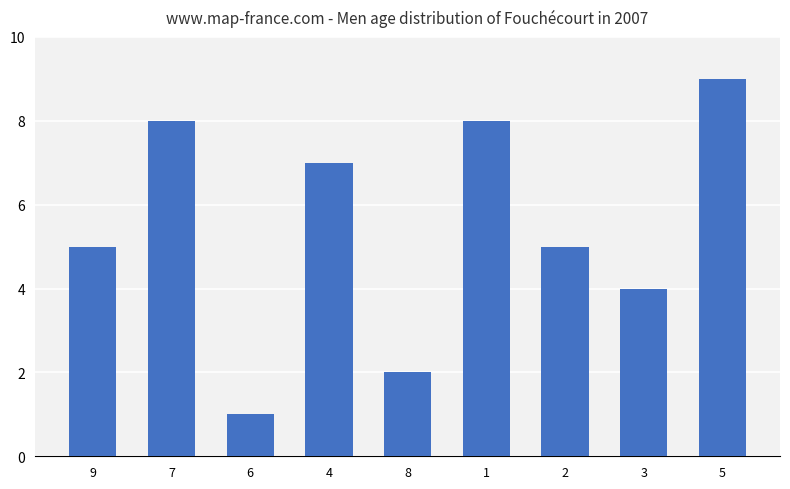

How many distinct data groups are displayed?

1